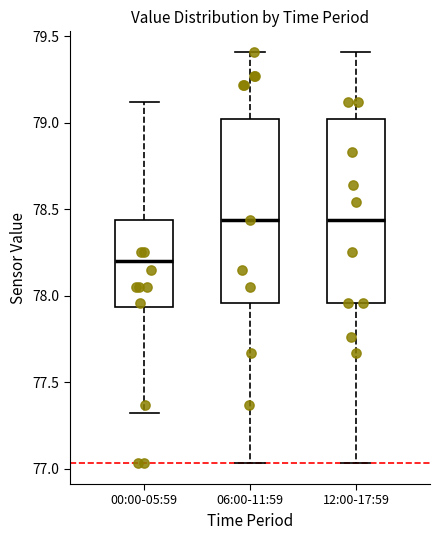

Reading left to right, transcribe this box plot: for each box, give where its median line is, the range the box spans, and where its two whiskers end, as read against the y-axis. The values are not printed on the chart, so give them approximately, as read against the axis.

00:00-05:59: median 78.20, box 77.95 to 78.45, whiskers 77.30 to 79.10
06:00-11:59: median 78.45, box 77.95 to 79.00, whiskers 77.05 to 79.40
12:00-17:59: median 78.45, box 77.95 to 79.00, whiskers 77.05 to 79.40